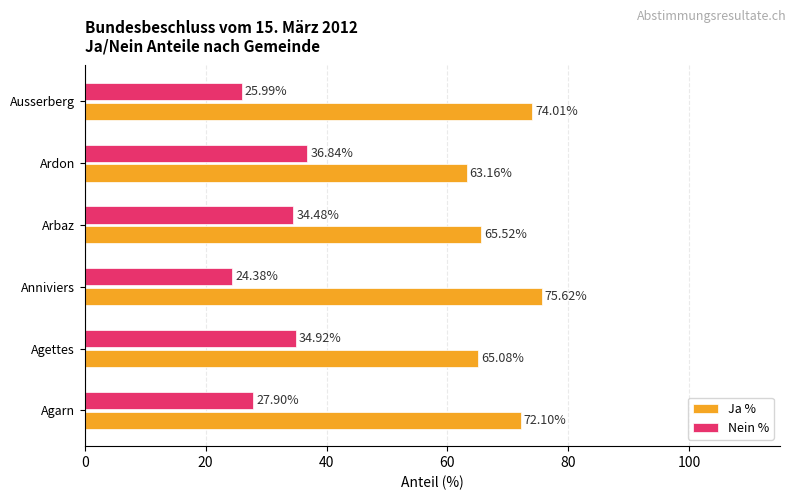

At which label does Ja % reach its peak?

Anniviers